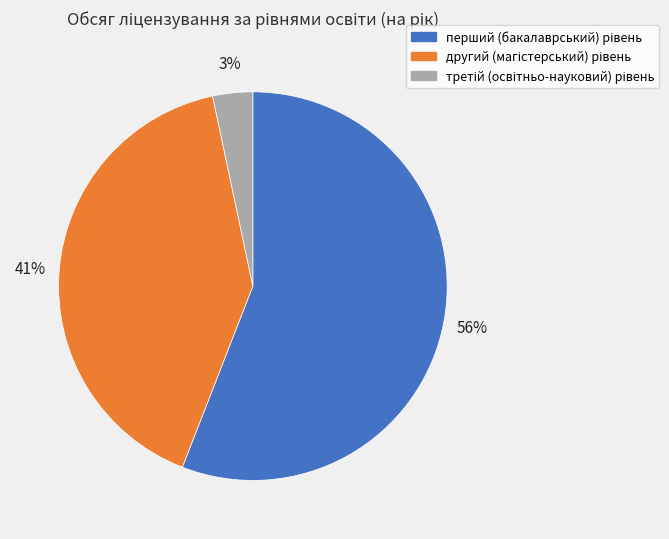

To the nearest percent, what is the difference between the largest and smallest slice percentages?

53%